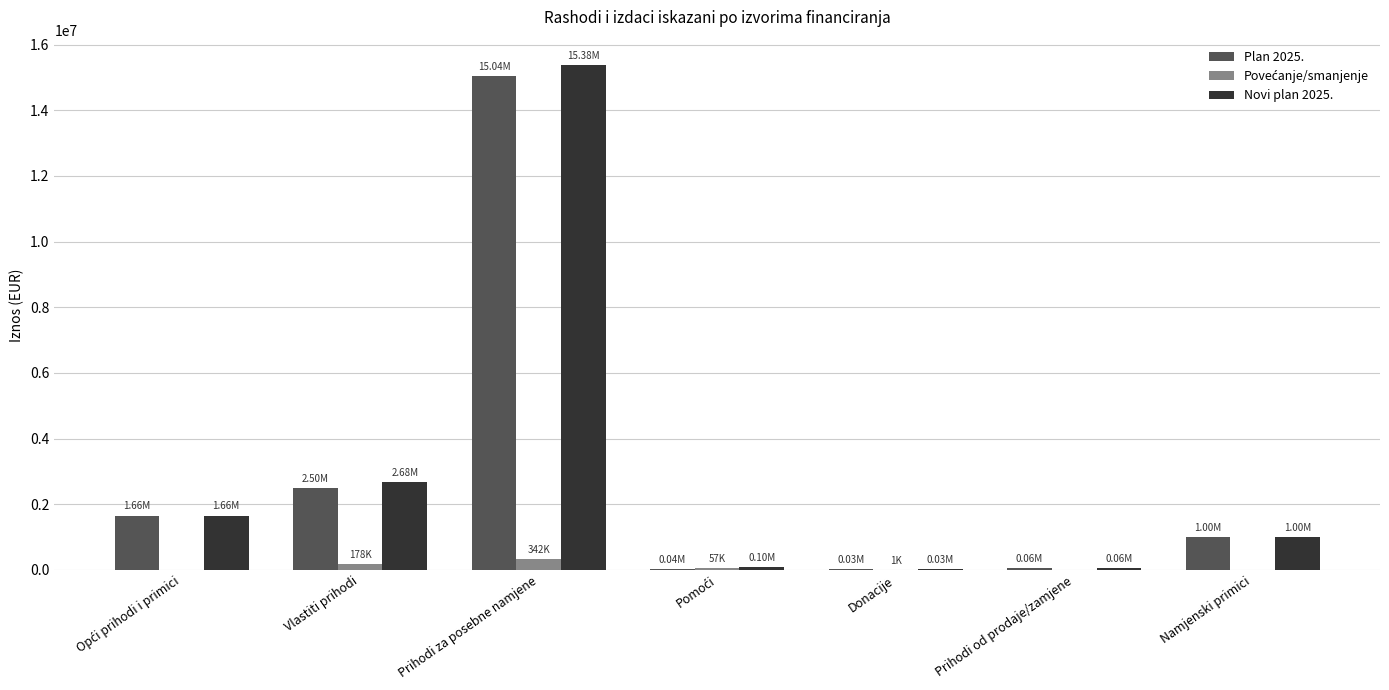

At which category does the chart reach its peak across all series?

Prihodi za posebne namjene